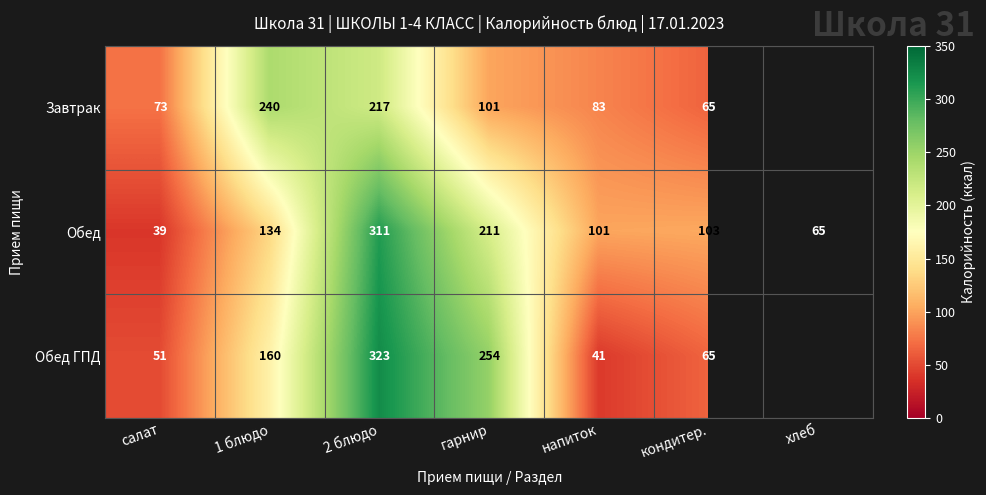

What is the spread (max minus min) of values at гарнир?

153